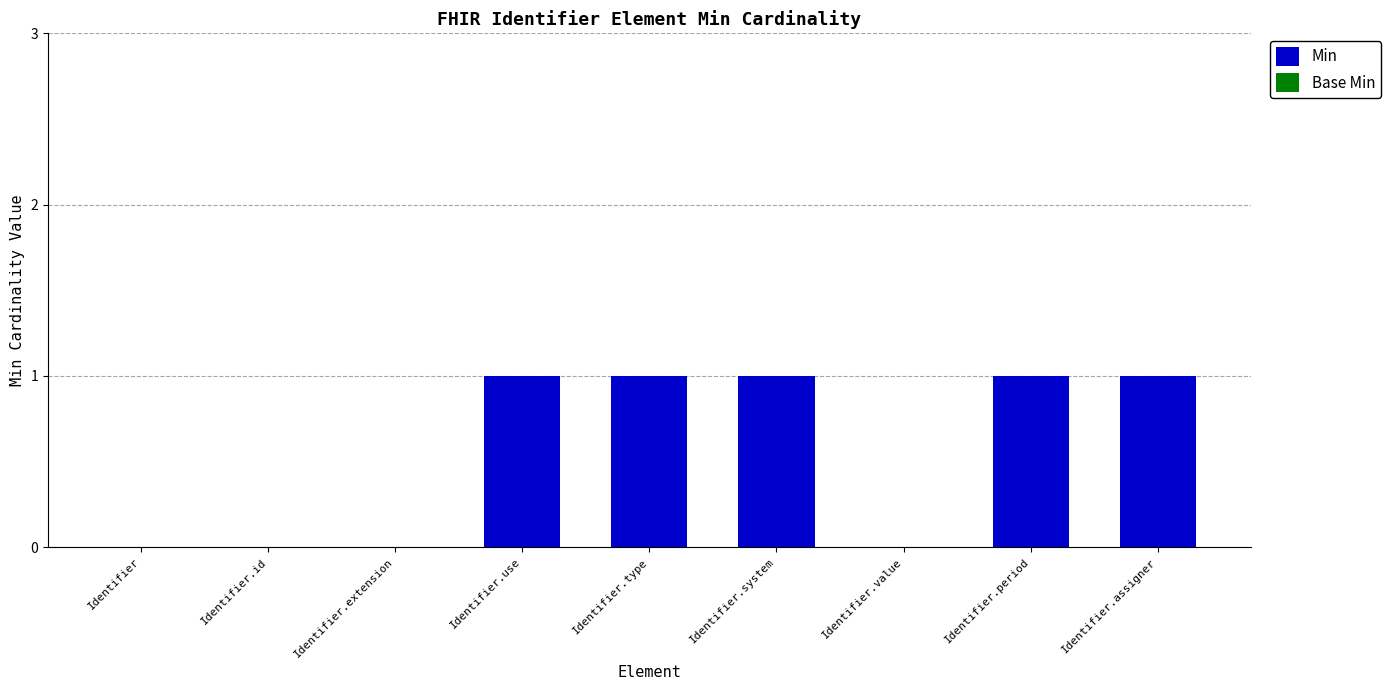

Reading left to right, what are all the values shown in this chart?

Identifier=0	Identifier.id=0	Identifier.extension=0	Identifier.use=1	Identifier.type=1	Identifier.system=1	Identifier.value=0	Identifier.period=1	Identifier.assigner=1